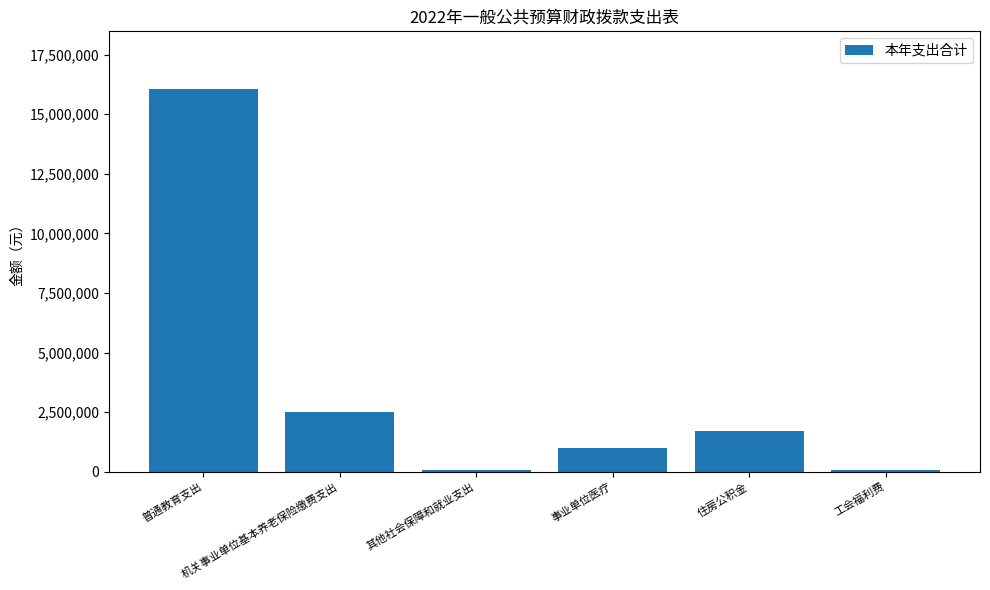

What is the greatest value displayed?

16063665